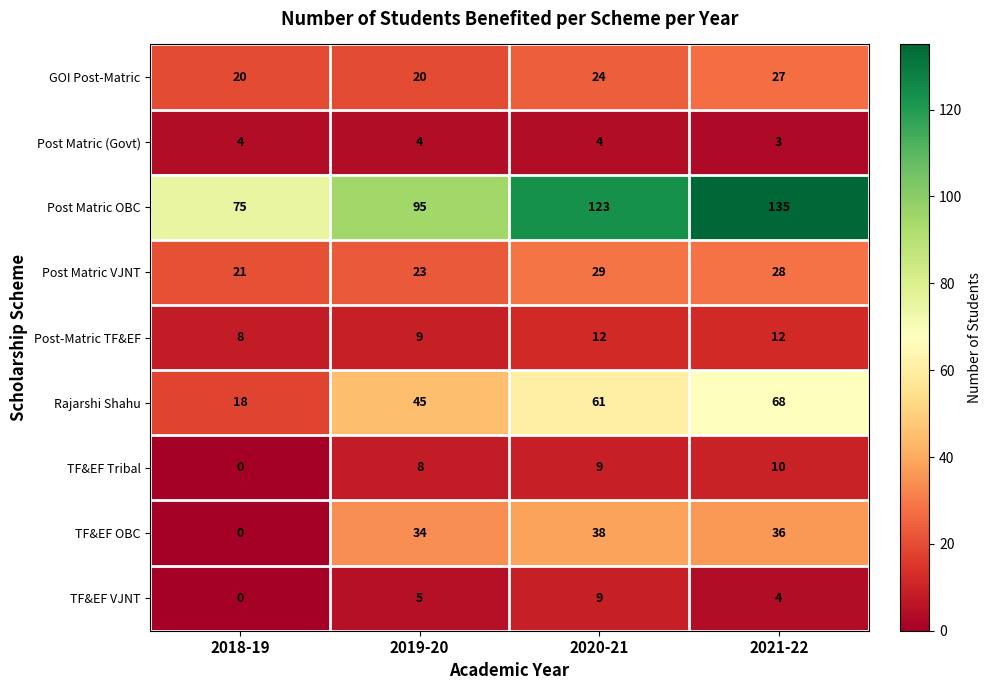

Between 2018-19 and 2021-22, which series saw the biggest shift?

Post Matric OBC